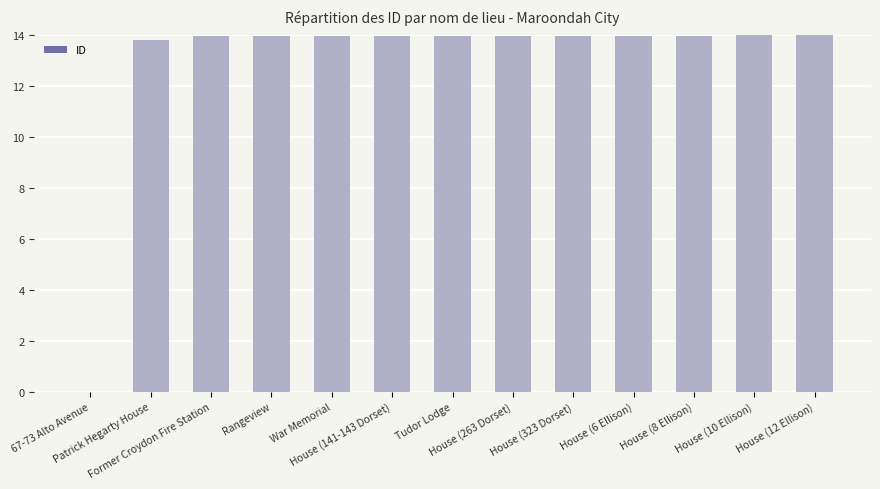

How many categories are shown in the chart?

13